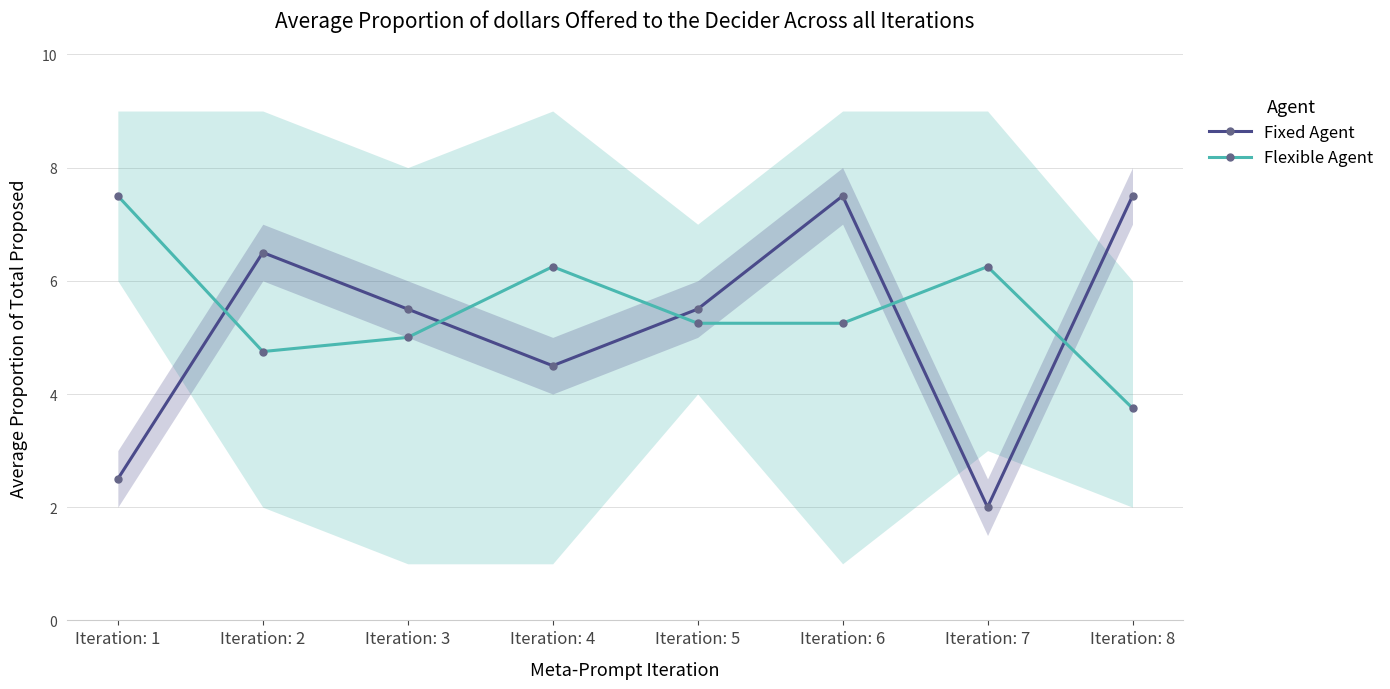

Which series has the widest spread of values?

Fixed Agent